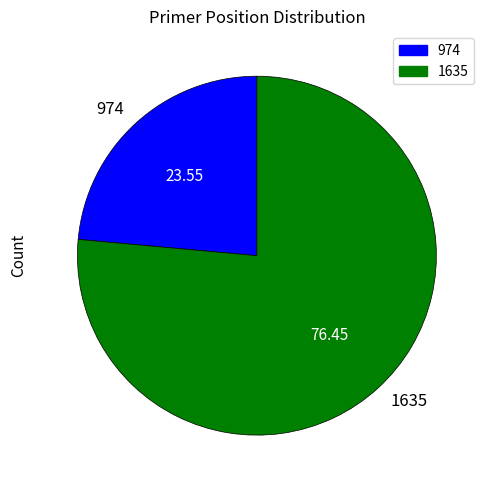

Combined, do 1635 and 974 account for over 50%?

Yes